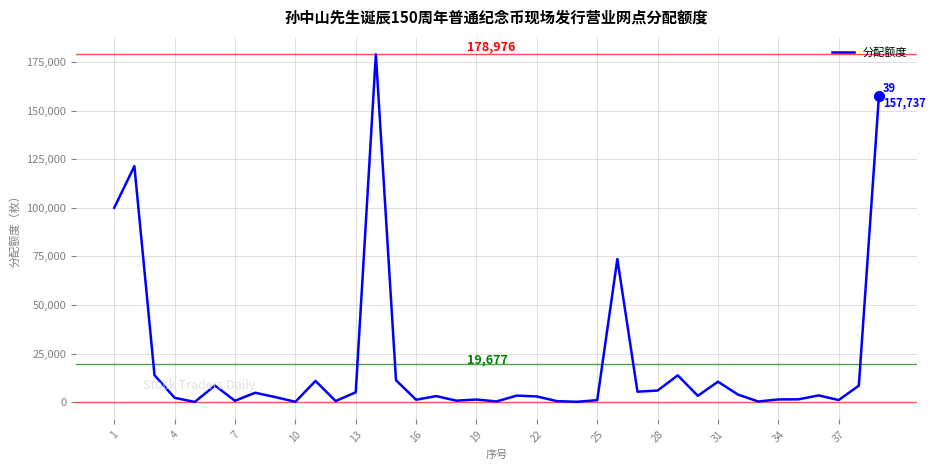

What is the greatest value displayed?

178976